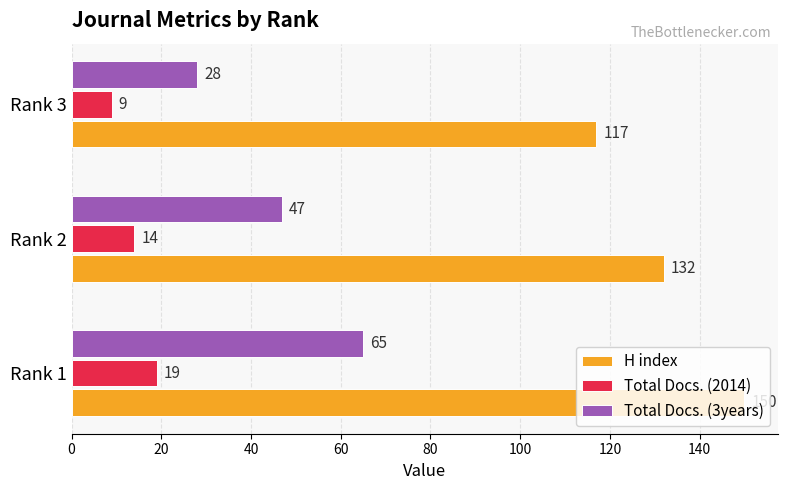

Which category has the lowest value in the Total Docs. (3years) series?

Rank 3